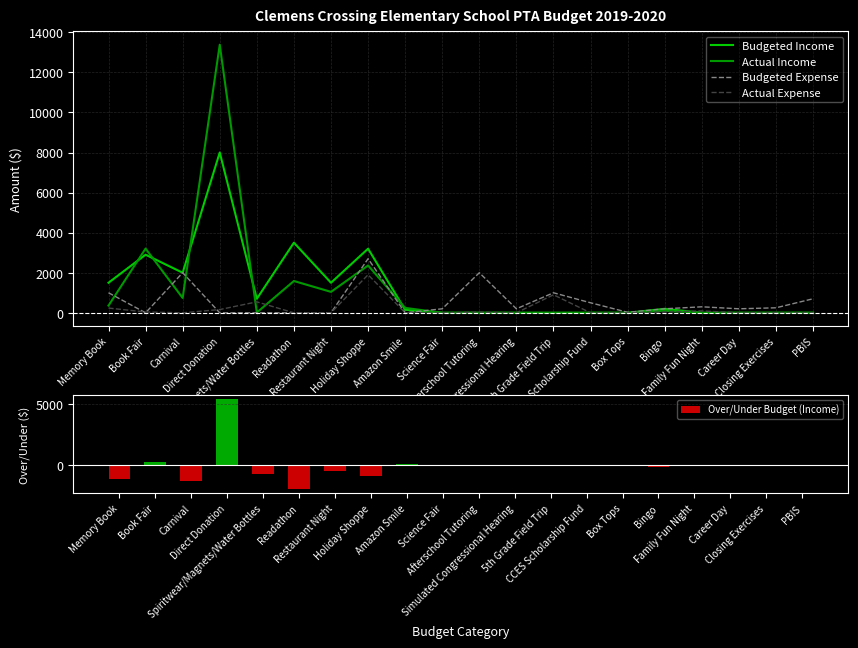

What is the average value of the Actual Income series?

1151.9